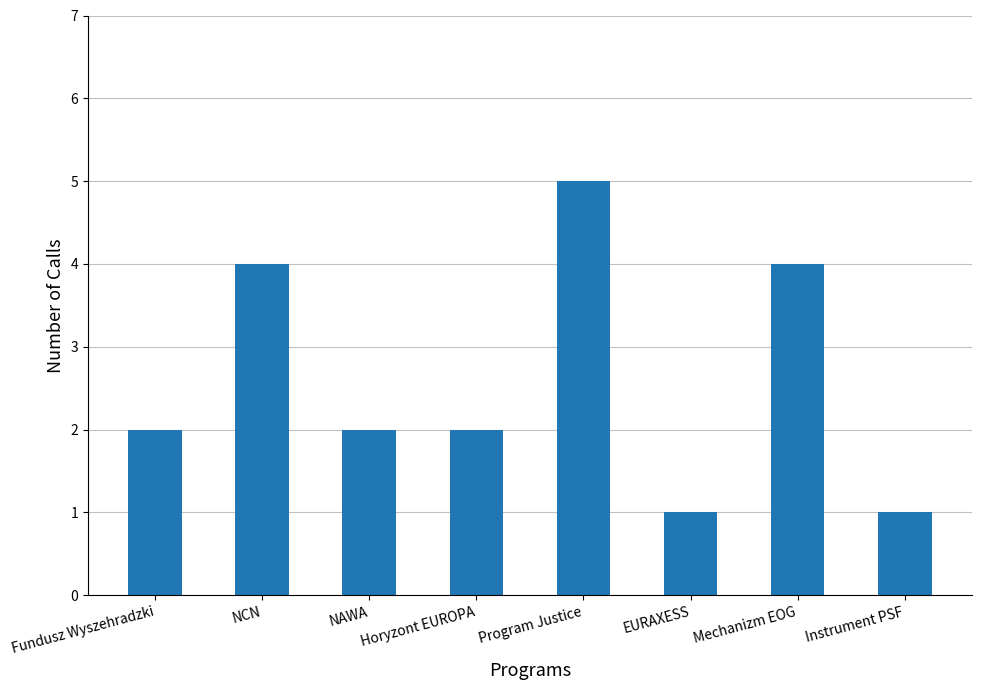

Reading right to left, list all the values displayed in this chart.

Instrument PSF=1	Mechanizm EOG=4	EURAXESS=1	Program Justice=5	Horyzont EUROPA=2	NAWA=2	NCN=4	Fundusz Wyszehradzki=2